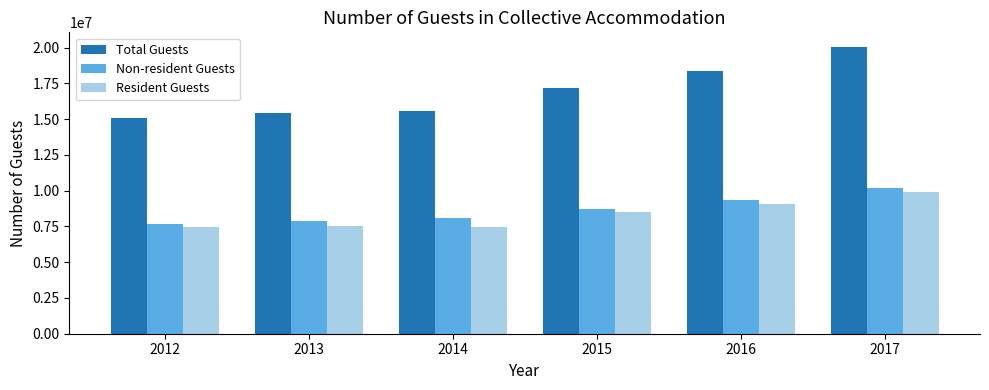

How many categories are shown in the chart?

6